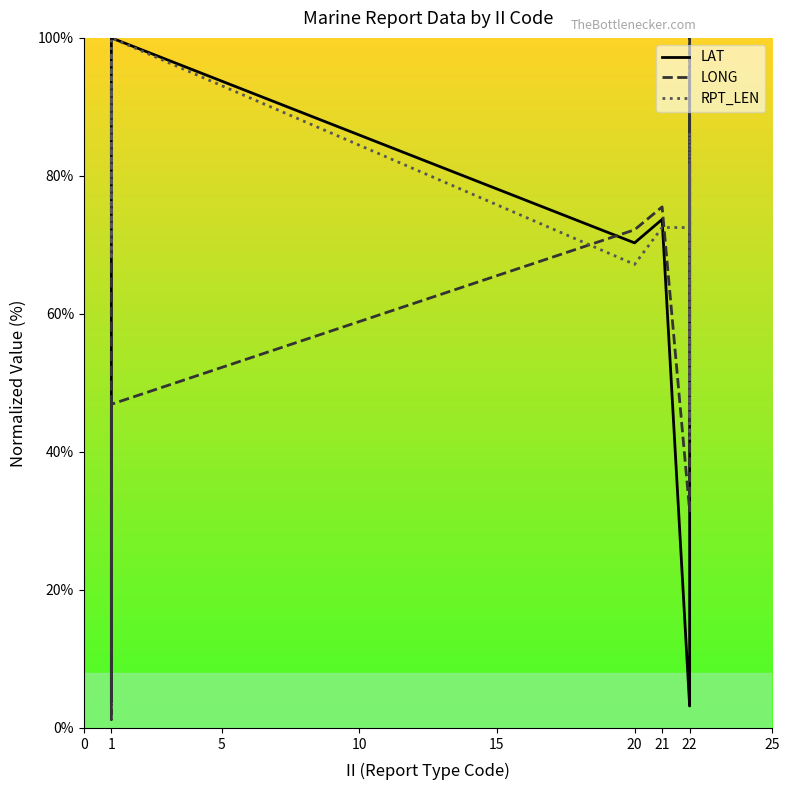

Reading left to right, extract all data points from this chart.

LAT: 3.9	48.3	48.5	73.9	79.6	100.0	70.3	73.7	3.2	7.3	21.3	37.0	41.7	52.4	62.4
LONG: 92.8	88.7	88.8	65.8	1.2	46.9	72.2	75.5	31.5	85.4	62.4	48.2	100.0	63.0	94.8
RPT_LEN: 97.7	71.8	97.7	67.9	81.7	100.0	67.2	72.5	72.5	86.3	45.0	81.7	42.0	81.7	81.7